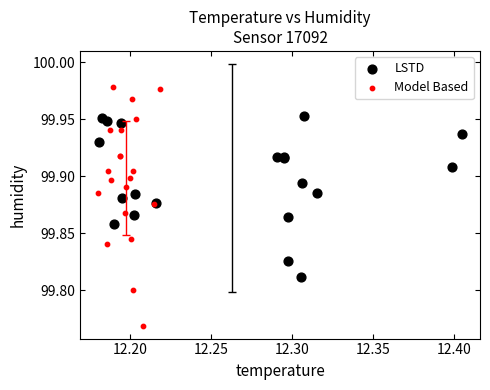

Which series reaches the maximum Y coordinate?

Model Based